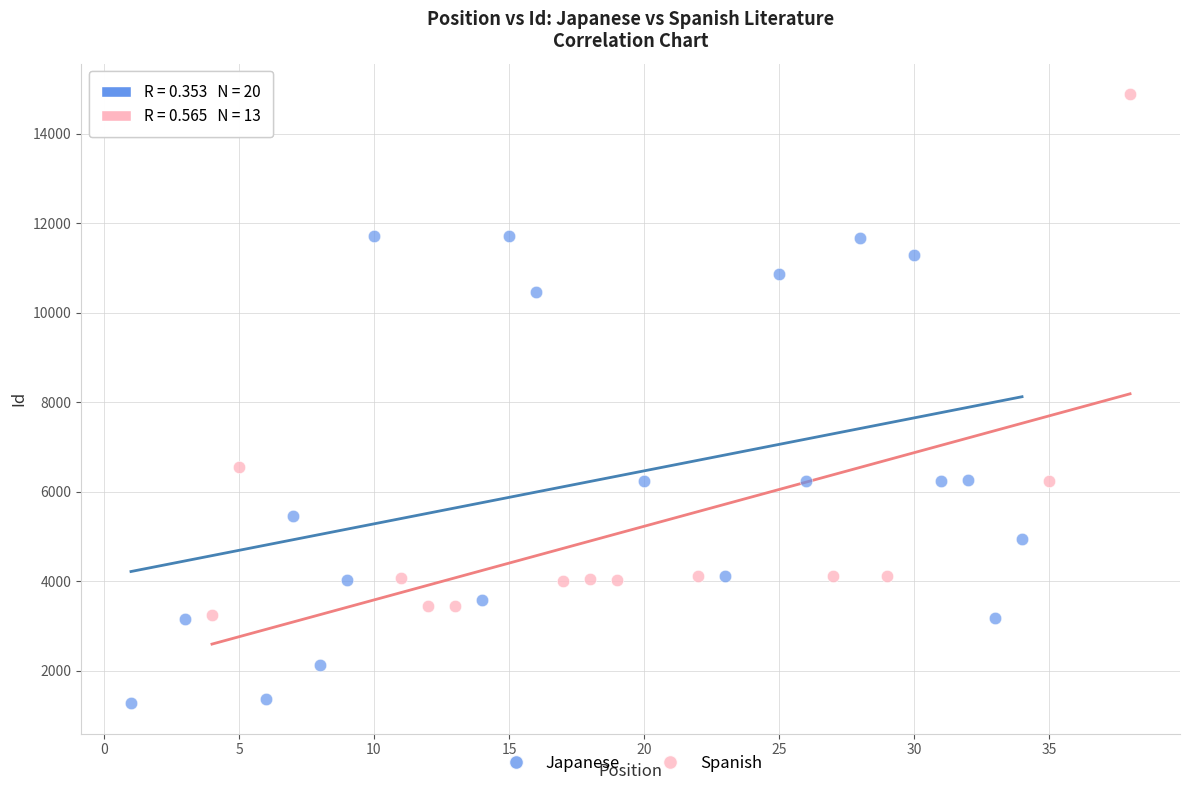

Which series contains the highest Y value?

Spanish